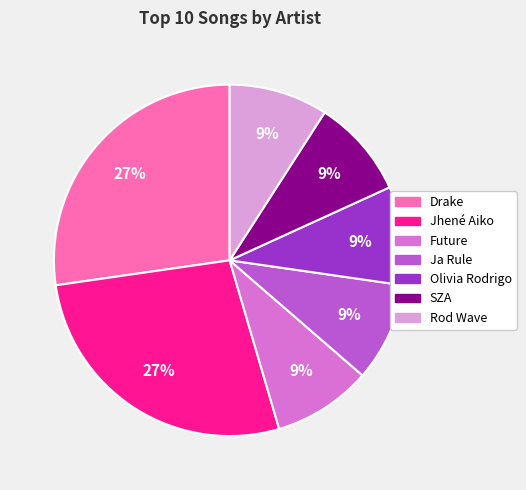

Is Future the majority of the pie?

No